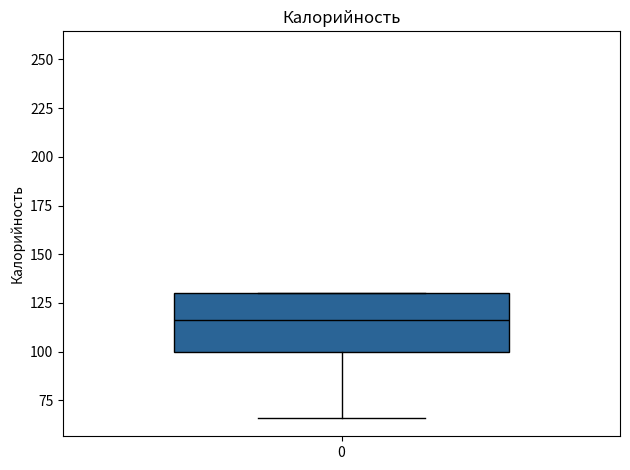

Transcribe this box plot: give where the median line is, the range the box spans, and where the two whiskers end, as read against the y-axis. The values are not printed on the chart, so give them approximately, as read against the axis.

median 115, box 100 to 130, whiskers 65 to 130